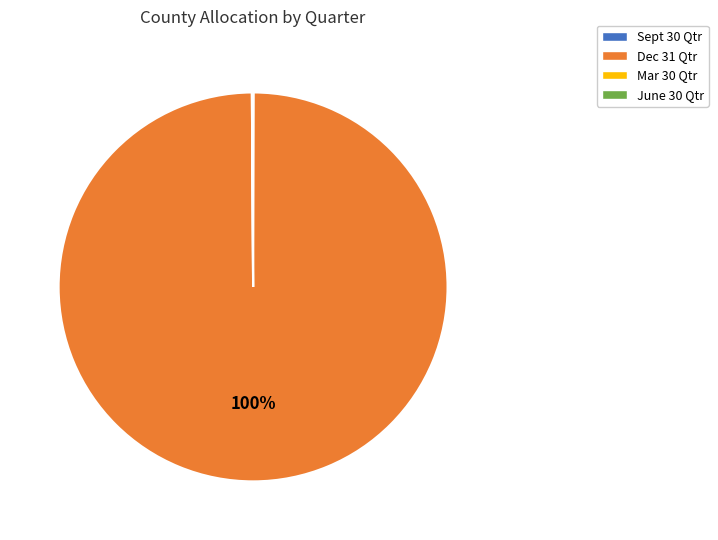

To the nearest percent, what percentage of the pie is Dec 31 Qtr?

100%